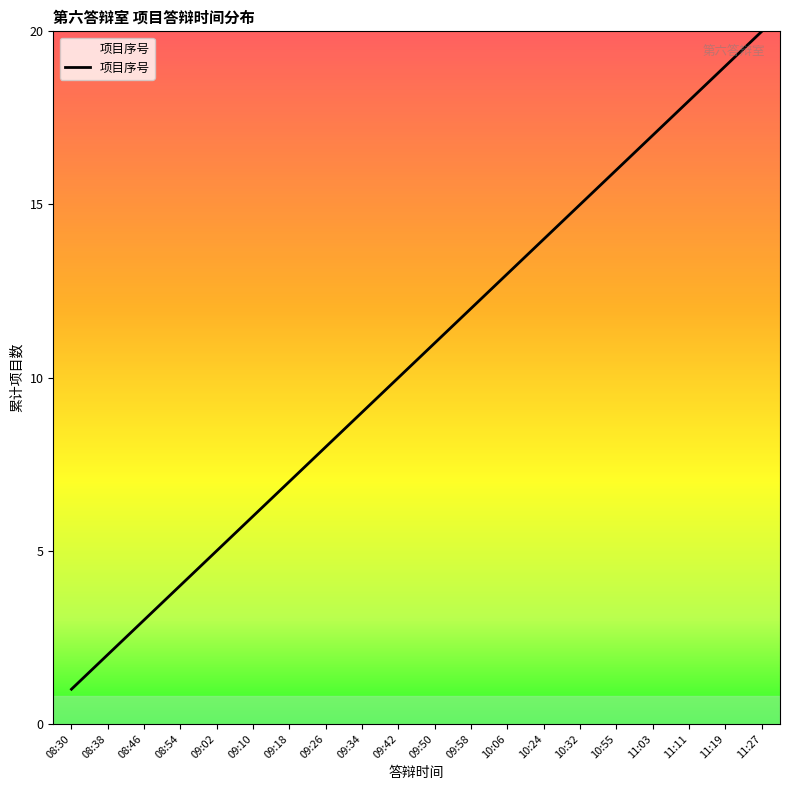

Which has a higher value, 10:24 or 08:46?

10:24